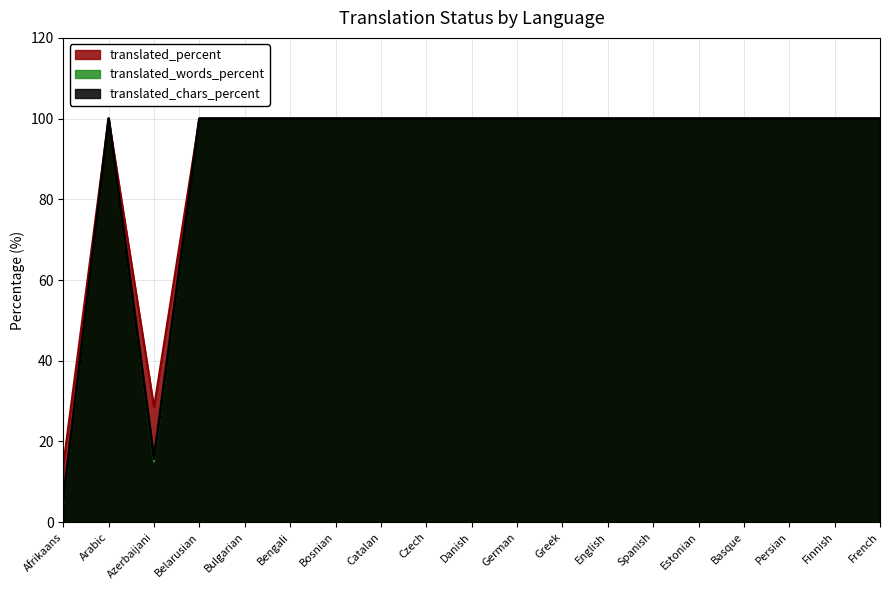

Which has a higher value, Catalan or Bulgarian?

Catalan